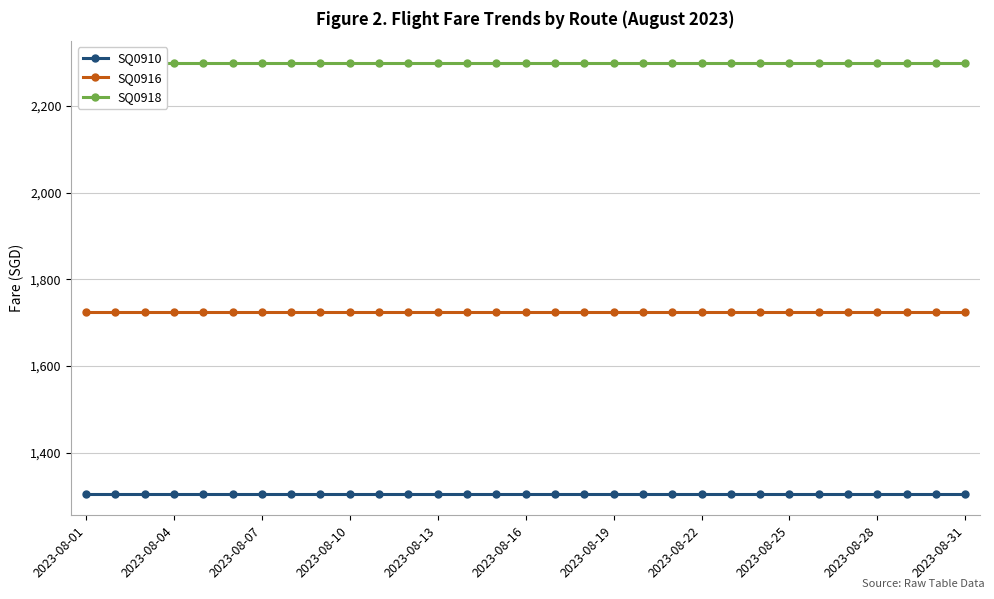

Which category has the lowest value across all series?

2023-08-01